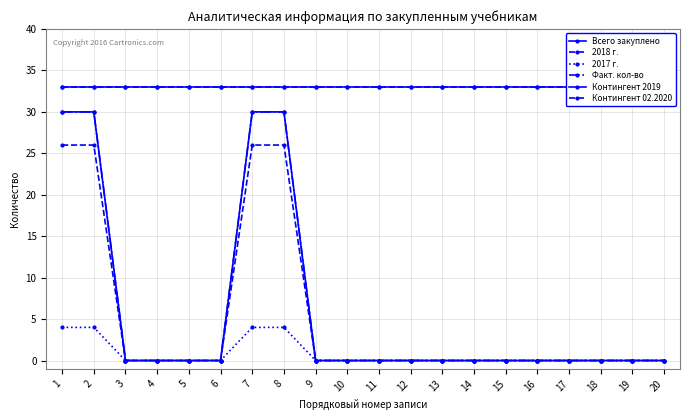

Rank the categories by 2018 г. value from highest to lowest.

1, 2, 7, 8, 3, 4, 5, 6, 9, 10, 11, 12, 13, 14, 15, 16, 17, 18, 19, 20